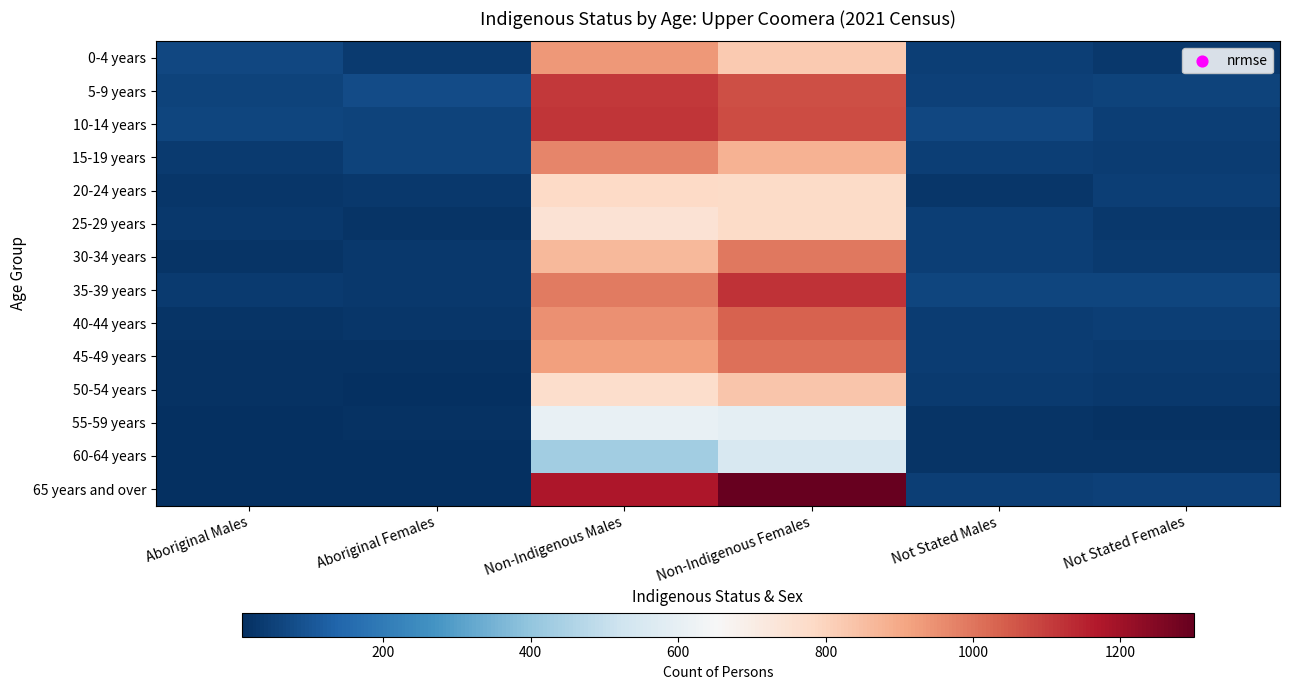

Reading left to right, list all the values displayed in this chart.

0-4 years: Aboriginal Males=66	Aboriginal Females=37	Non-Indigenous Males=935	Non-Indigenous Females=823	Not Stated Males=46	Not Stated Females=31
5-9 years: Aboriginal Males=58	Aboriginal Females=76	Non-Indigenous Males=1109	Non-Indigenous Females=1068	Not Stated Males=49	Not Stated Females=56
10-14 years: Aboriginal Males=62	Aboriginal Females=57	Non-Indigenous Males=1114	Non-Indigenous Females=1076	Not Stated Males=68	Not Stated Females=44
15-19 years: Aboriginal Males=38	Aboriginal Females=54	Non-Indigenous Males=969	Non-Indigenous Females=877	Not Stated Males=46	Not Stated Females=42
20-24 years: Aboriginal Males=25	Aboriginal Females=31	Non-Indigenous Males=785	Non-Indigenous Females=779	Not Stated Males=25	Not Stated Females=44
25-29 years: Aboriginal Males=30	Aboriginal Females=21	Non-Indigenous Males=747	Non-Indigenous Females=778	Not Stated Males=45	Not Stated Females=32
30-34 years: Aboriginal Males=23	Aboriginal Females=30	Non-Indigenous Males=863	Non-Indigenous Females=997	Not Stated Males=48	Not Stated Females=38
35-39 years: Aboriginal Males=34	Aboriginal Females=31	Non-Indigenous Males=992	Non-Indigenous Females=1121	Not Stated Males=61	Not Stated Females=59
40-44 years: Aboriginal Males=22	Aboriginal Females=25	Non-Indigenous Males=947	Non-Indigenous Females=1033	Not Stated Males=43	Not Stated Females=44
45-49 years: Aboriginal Males=17	Aboriginal Females=18	Non-Indigenous Males=921	Non-Indigenous Females=1008	Not Stated Males=40	Not Stated Females=35
50-54 years: Aboriginal Males=14	Aboriginal Females=9	Non-Indigenous Males=768	Non-Indigenous Females=833	Not Stated Males=35	Not Stated Females=33
55-59 years: Aboriginal Males=8	Aboriginal Females=16	Non-Indigenous Males=604	Non-Indigenous Females=591	Not Stated Males=20	Not Stated Females=16
60-64 years: Aboriginal Males=12	Aboriginal Females=10	Non-Indigenous Males=430	Non-Indigenous Females=549	Not Stated Males=21	Not Stated Females=19
65 years and over: Aboriginal Males=10	Aboriginal Females=11	Non-Indigenous Males=1175	Non-Indigenous Females=1300	Not Stated Males=45	Not Stated Females=53